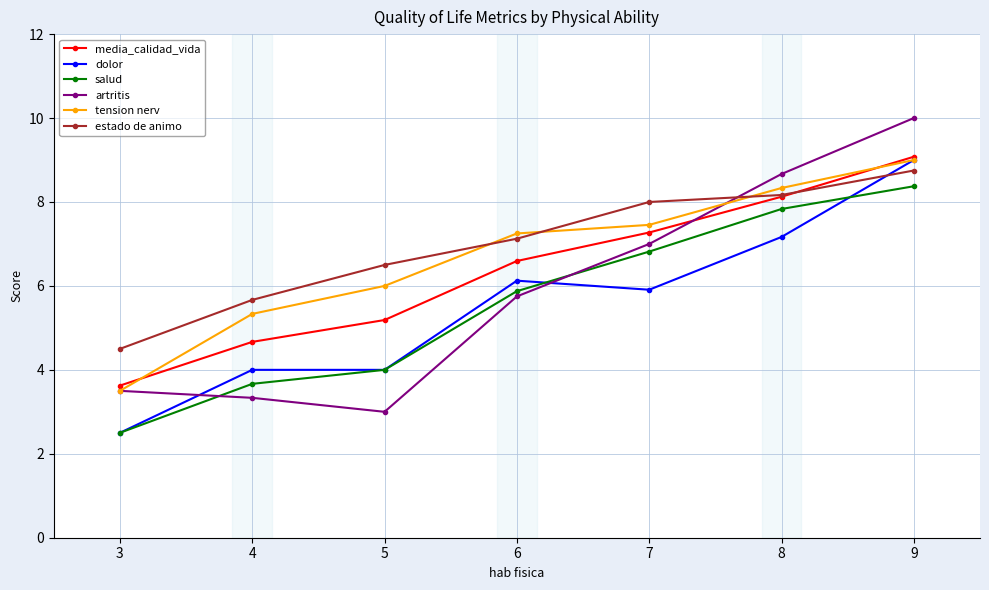

What is the average value of the estado de animo series?

7.0